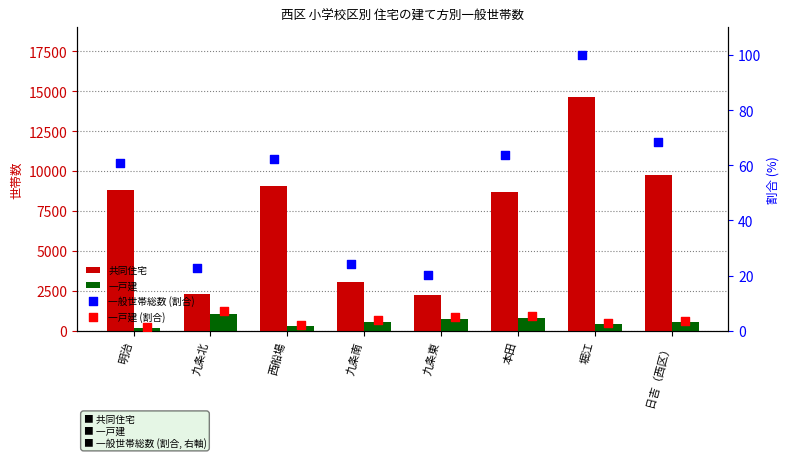

What are all the series names shown in the legend?

共同住宅, 一戸建, 一般世帯総数 (割合), 一戸建 (割合)